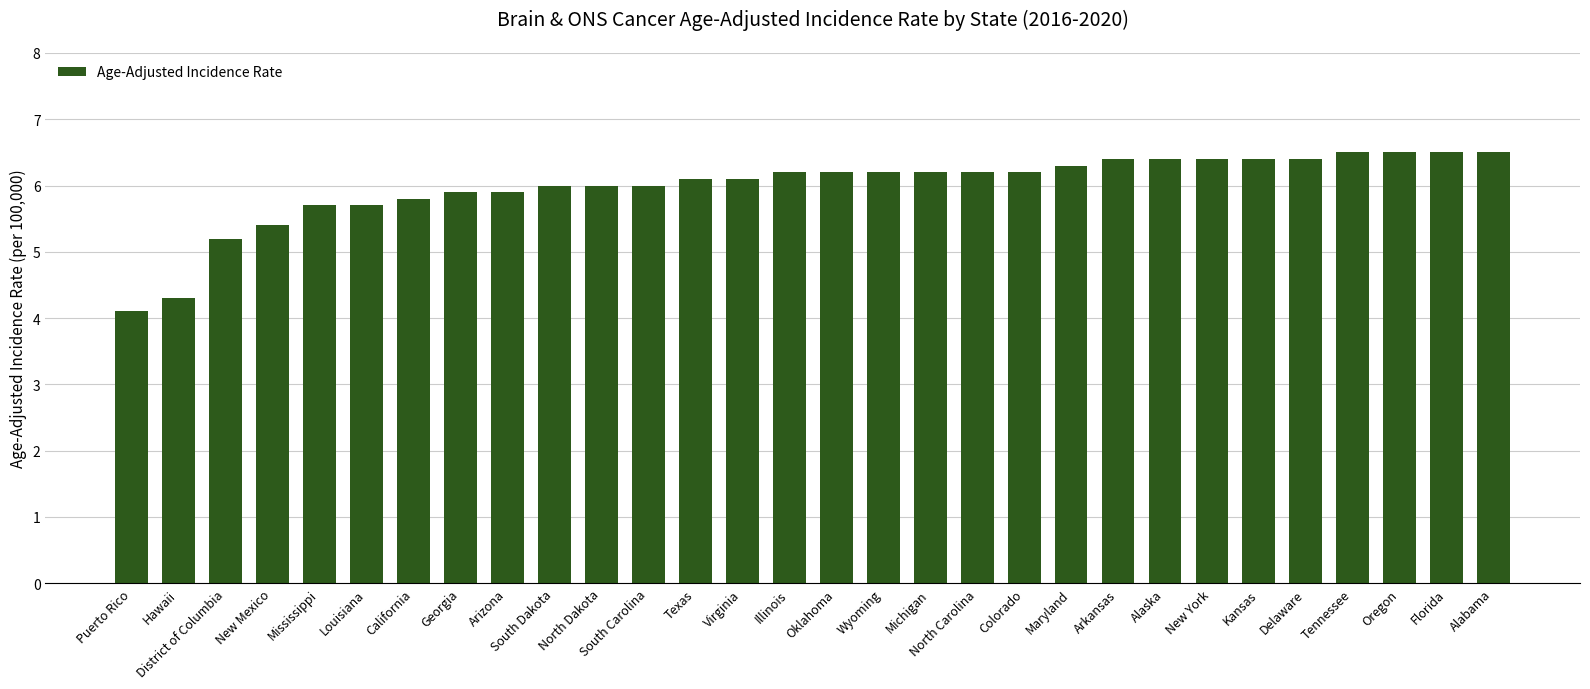

What is the smallest value displayed?

4.1